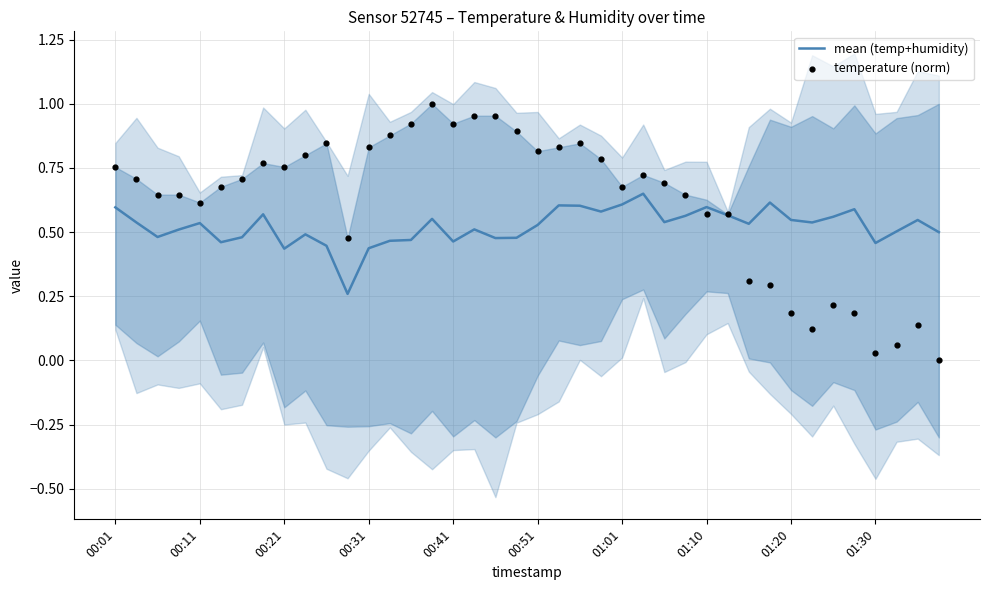

Which series contains the lowest Y value?

temperature (norm)